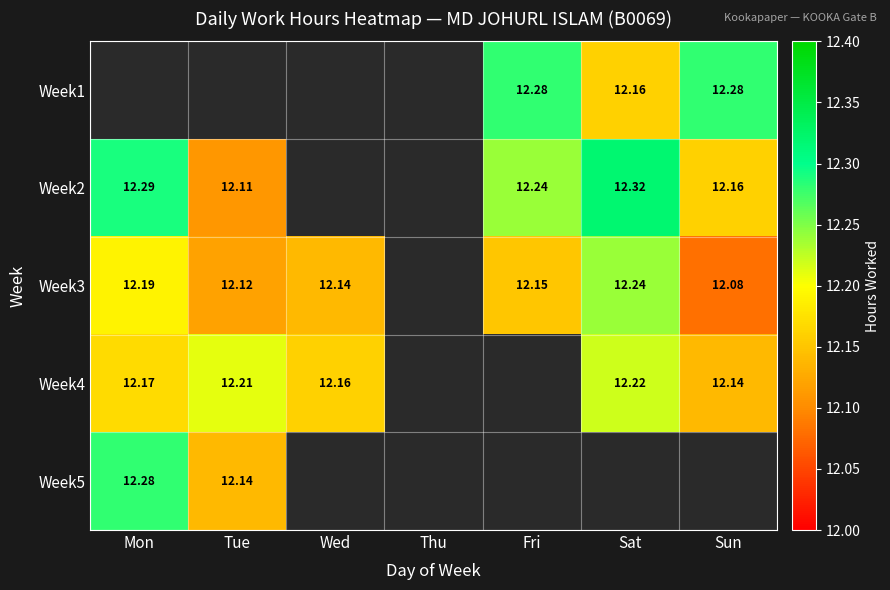

How many categories are shown in the chart?

7